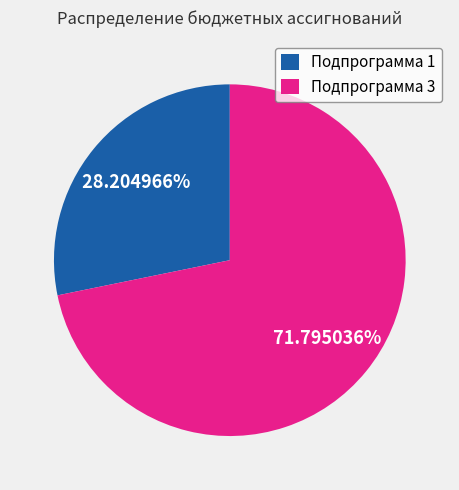

Which slice is the smallest?

Подпрограмма 1